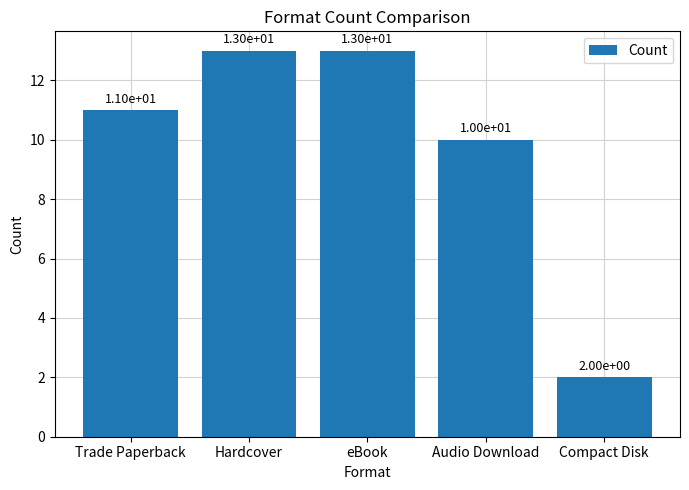

What is the label of the 5th bar from the right?

Trade Paperback